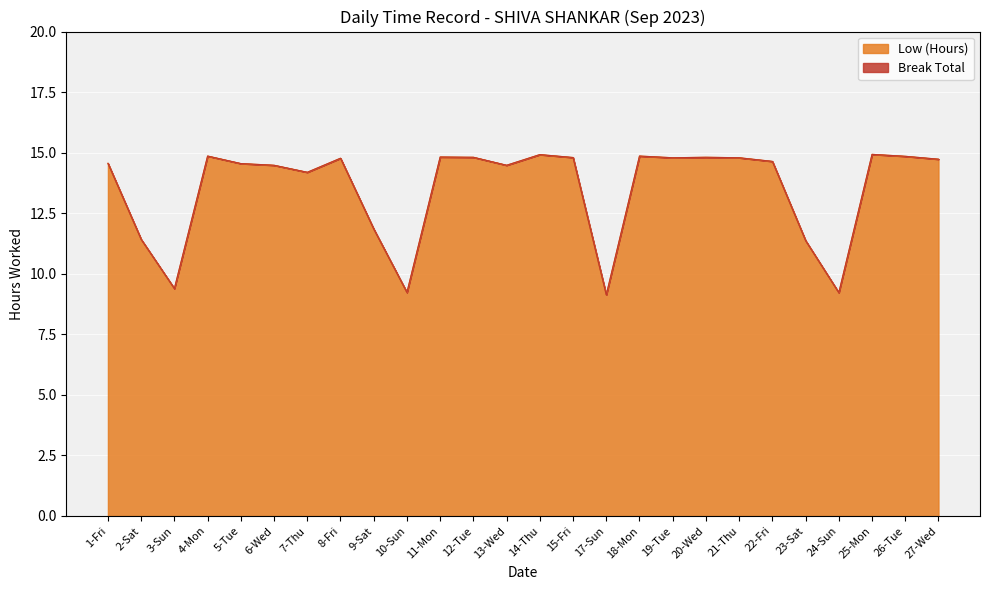

Approximately how many times larger is the value at 6-Wed compared to 12-Tue?

1.0